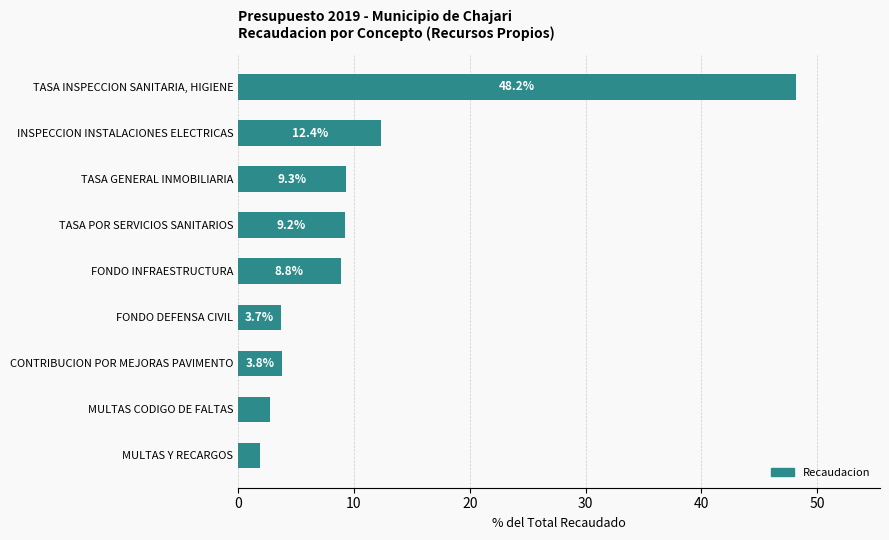

What is the change in value from TASA POR SERVICIOS SANITARIOS to MULTAS CODIGO DE FALTAS?

-6.5